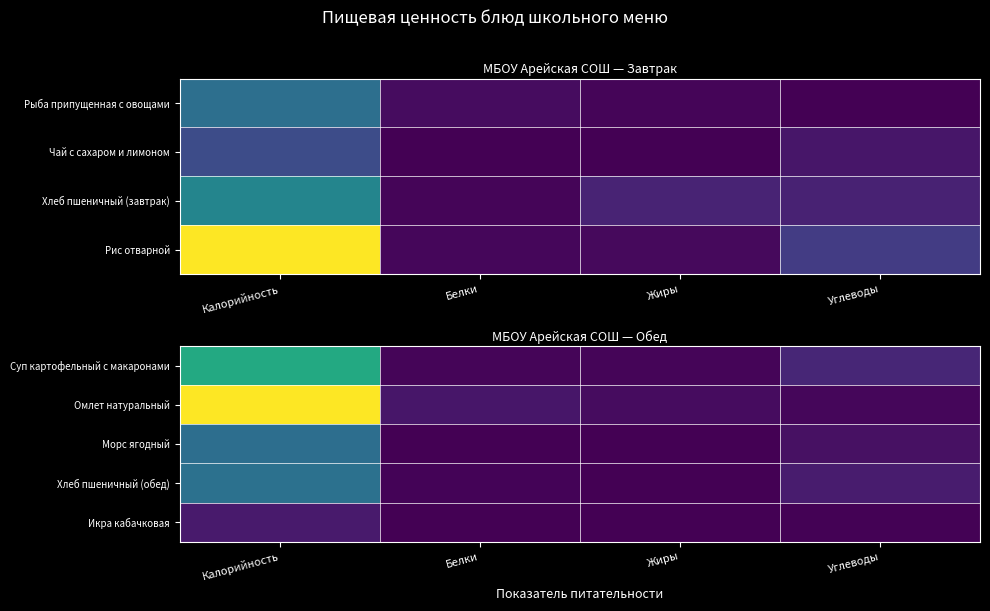

Is the value of Икра кабачковая at Углеводы greater than the value of Хлеб пшеничный (обед) at Жиры?

Yes